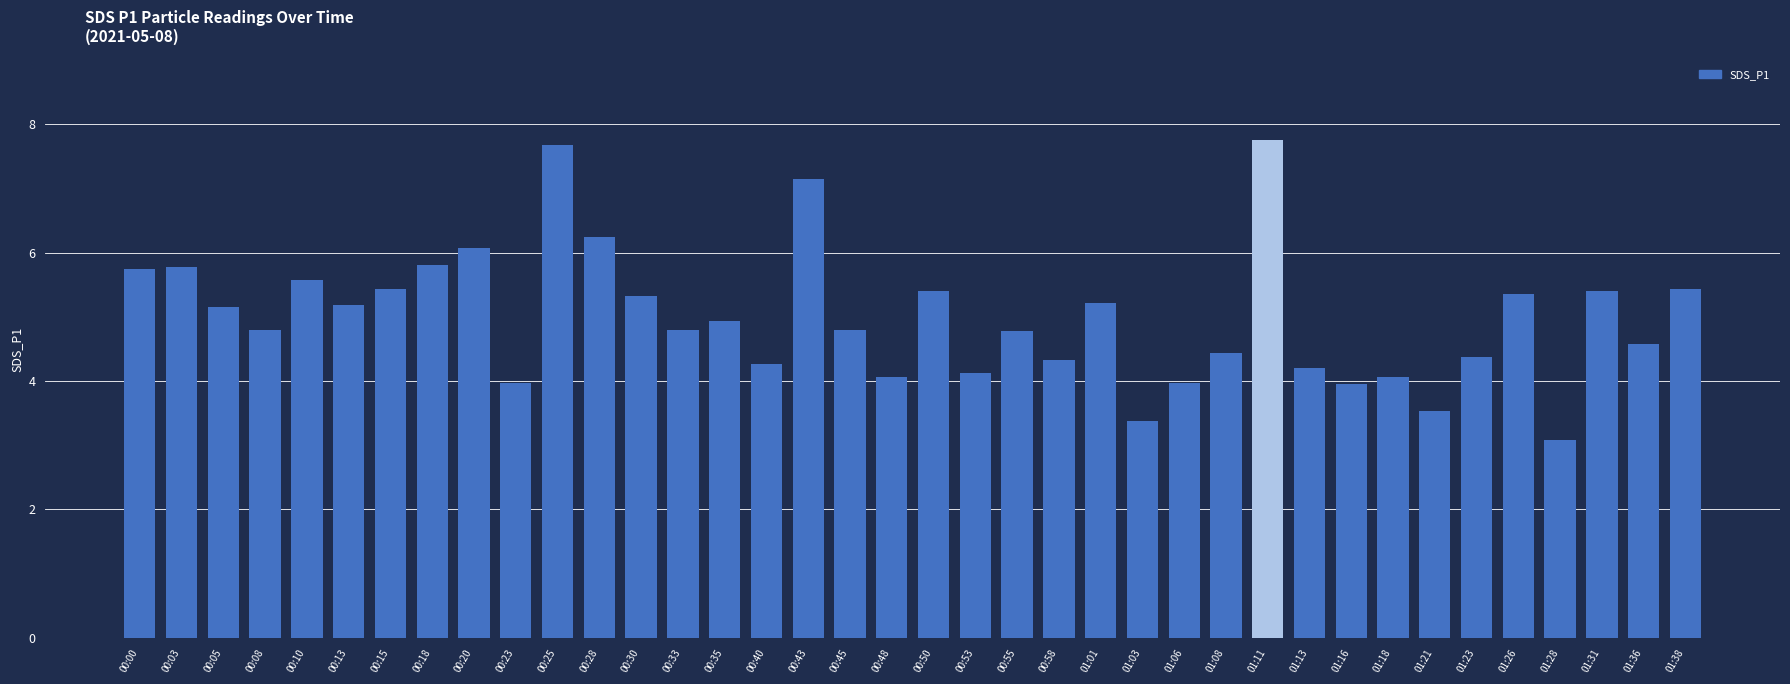

What is the sum of all values?

190.1